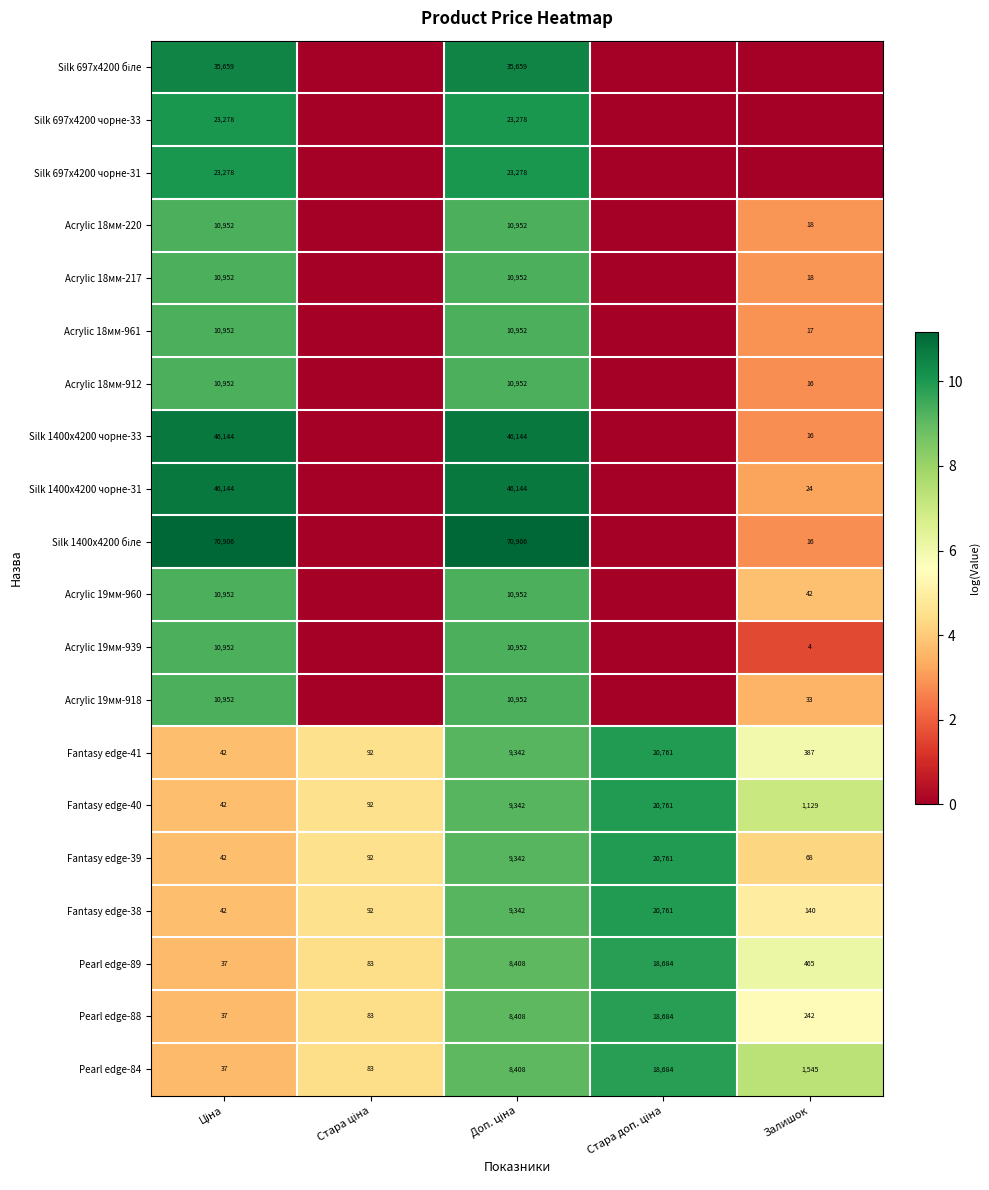

What is the average value of the Pearl edge-84 series?

5751